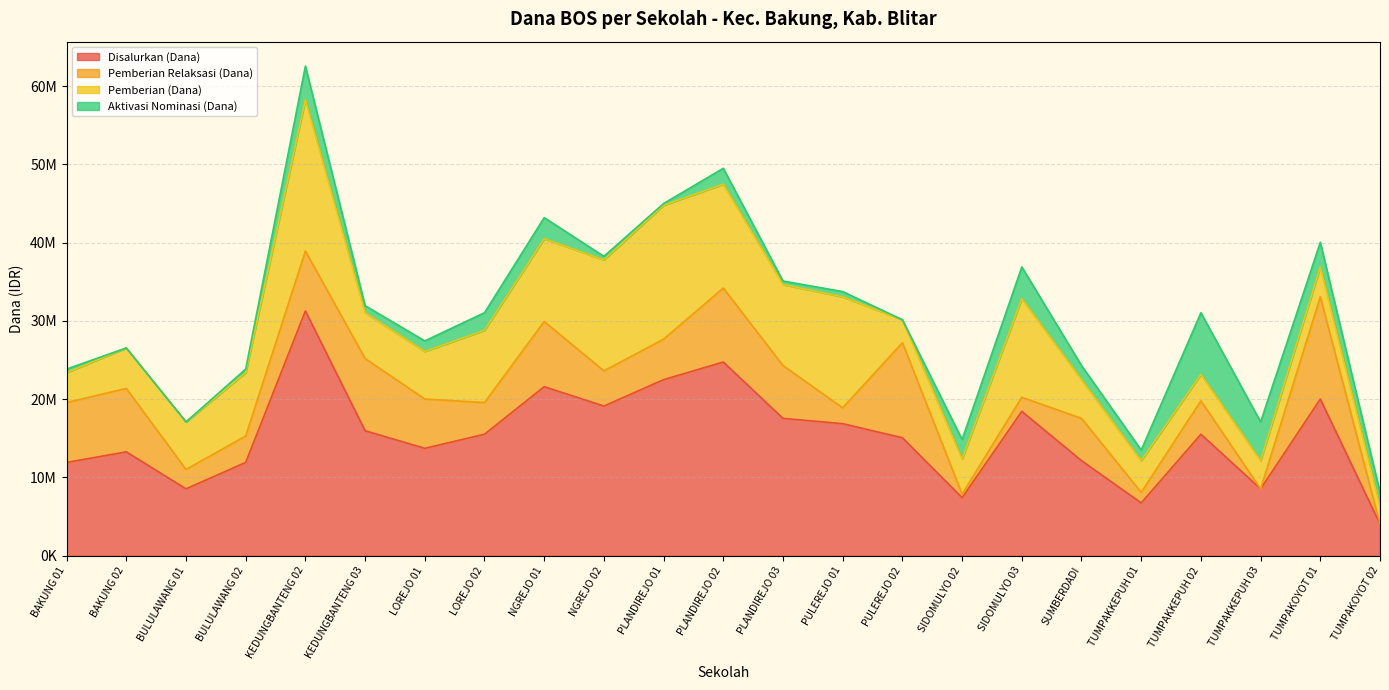

The Aktivasi Nominasi (Dana) series shows 3150000 at TUMPAKOYOT 01. True or false?

True